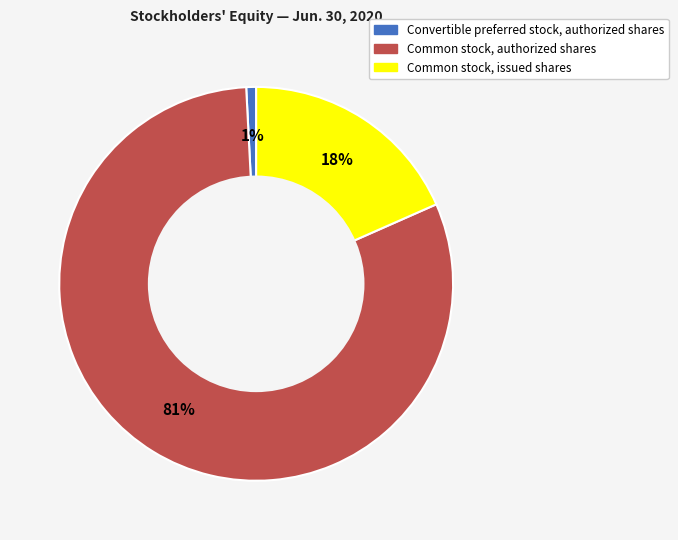

Which slice is the smallest?

Convertible preferred stock, authorized shares